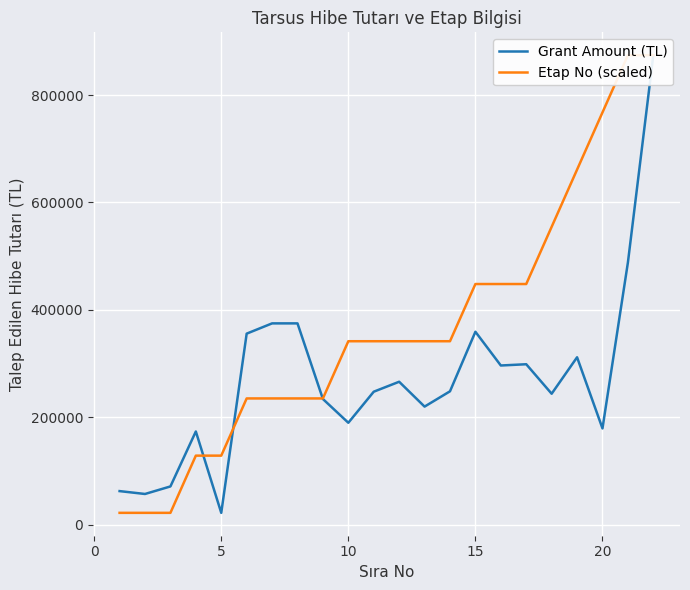

What are all the series names shown in the legend?

Grant Amount (TL), Etap No (scaled)